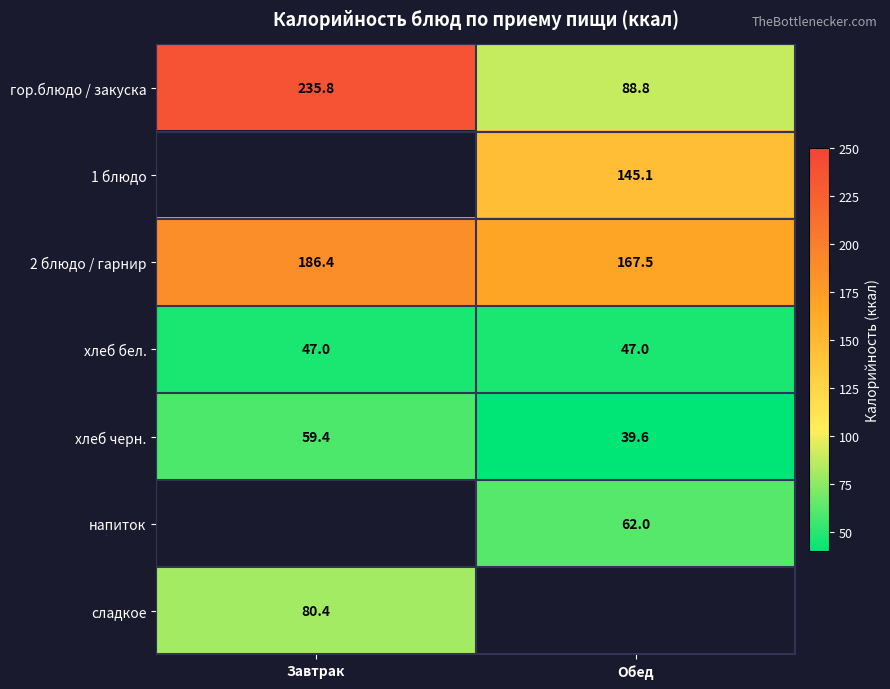

What is the sum of all гор.блюдо / закуска values?

324.6